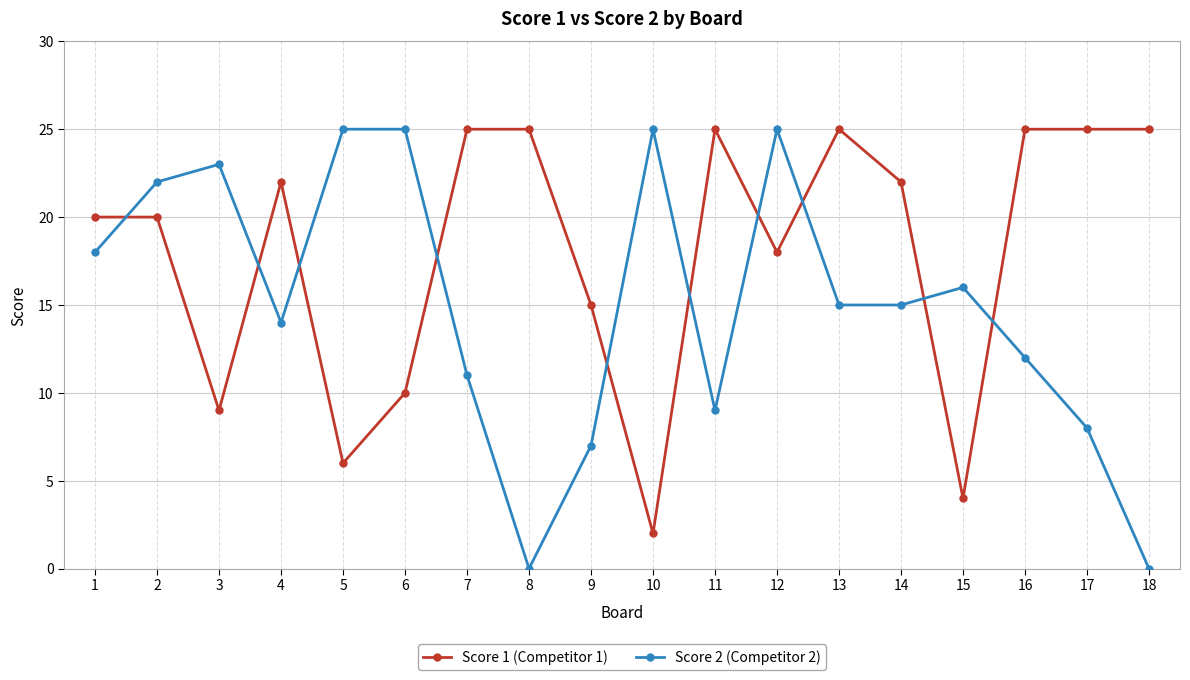

Which series has the largest range (max minus min)?

Score 2 (Competitor 2)